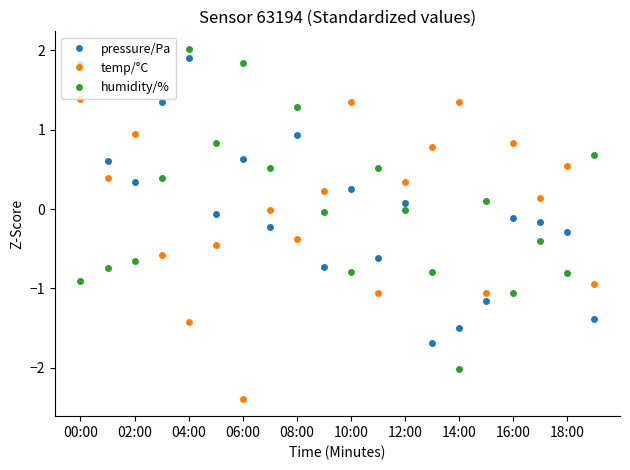

What is the difference between the second highest and minimum values in the pressure/Pa series?

3.5